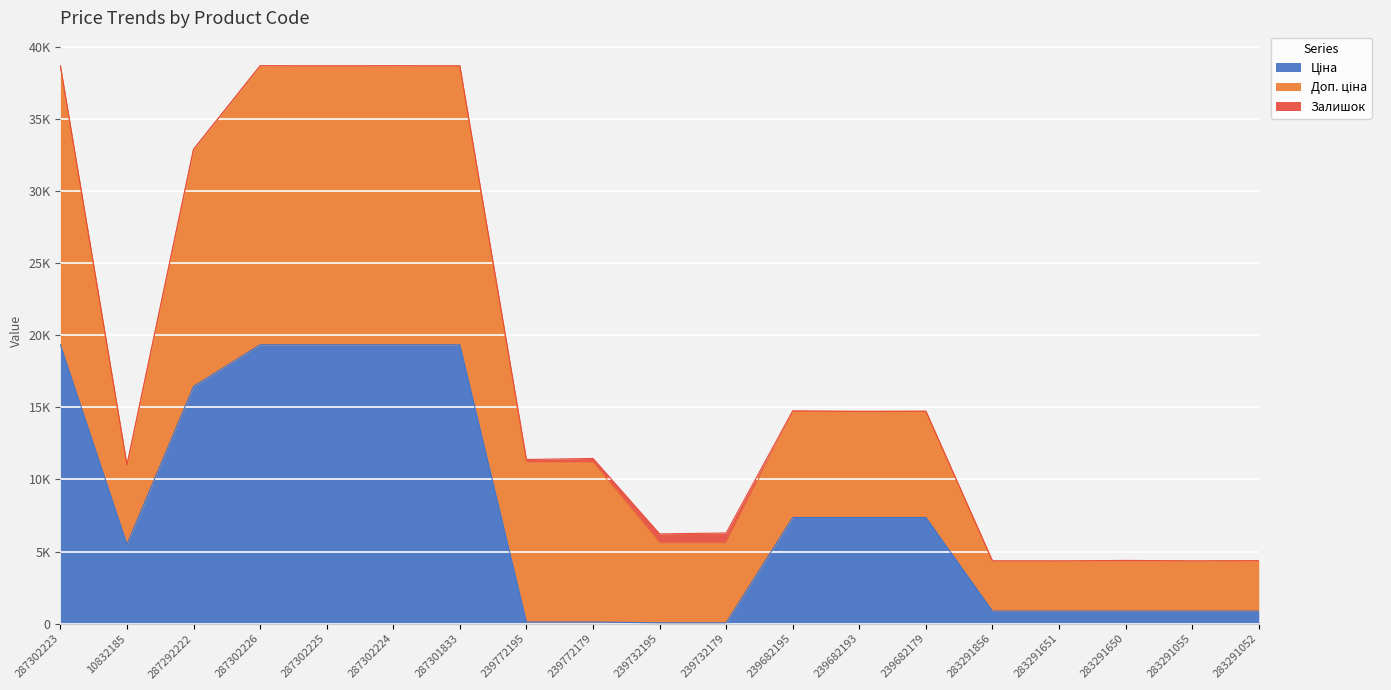

What is the greatest value displayed?

19343.1